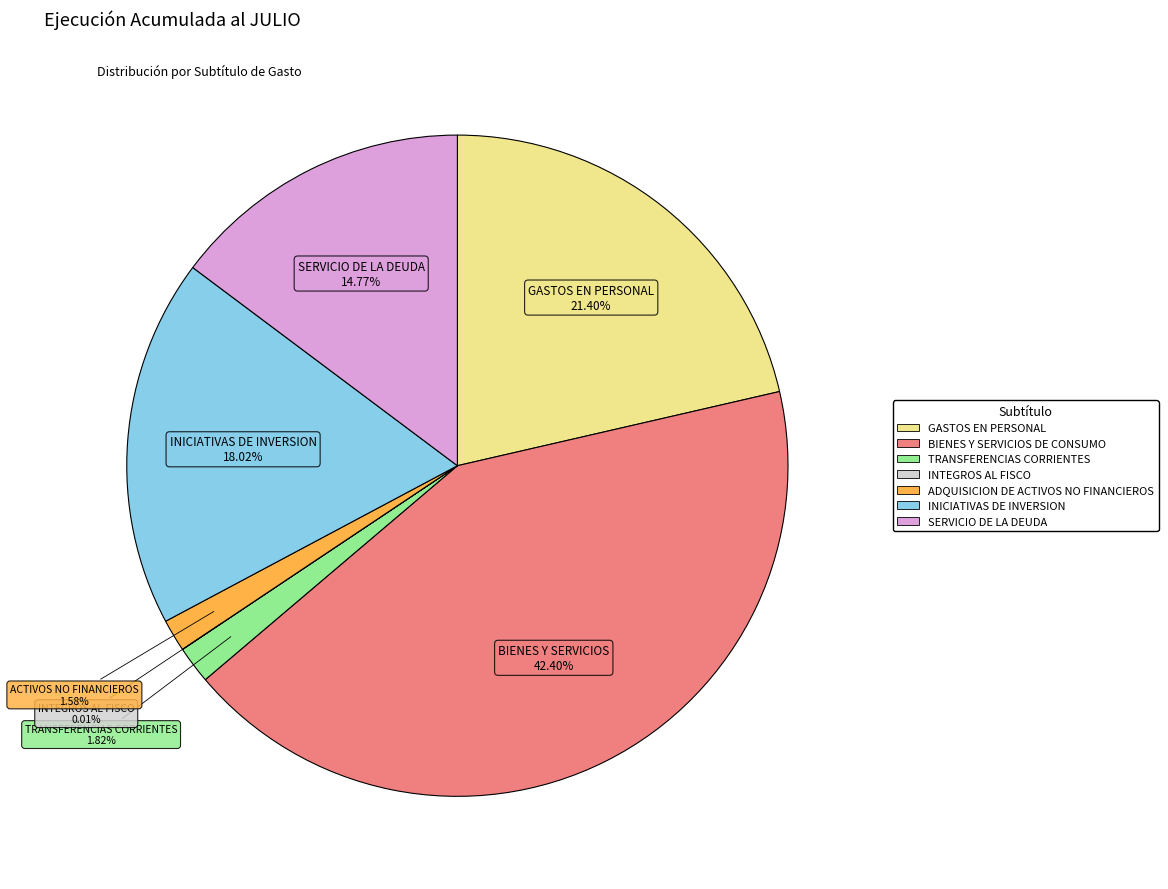

Is there a majority slice in this chart?

No